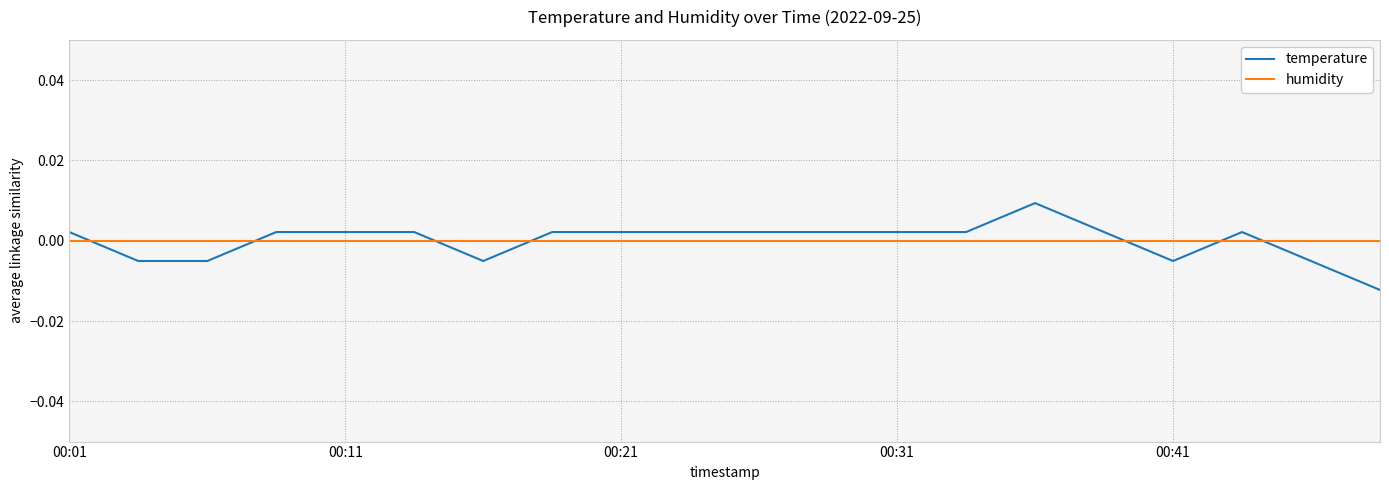

After their last crossing, which series has the higher values: temperature or humidity?

humidity